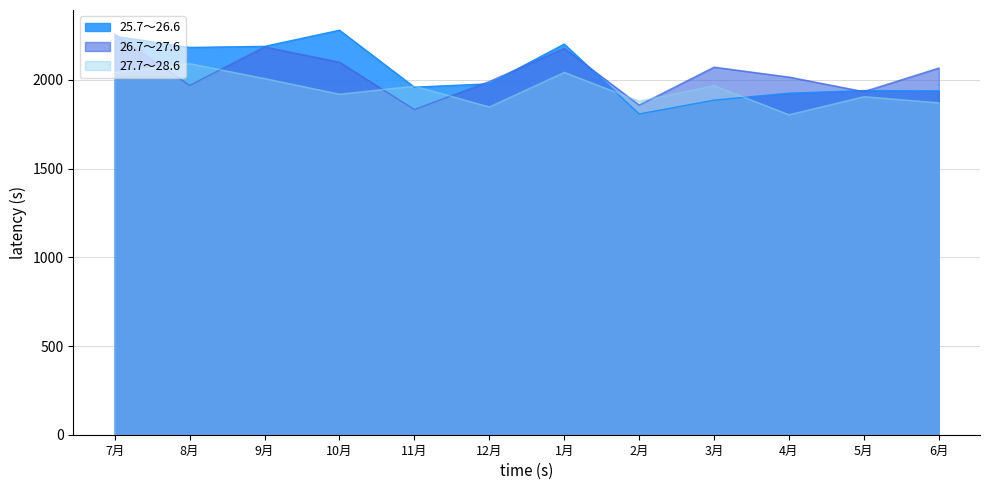

Reading left to right, list all the values displayed in this chart.

25.7～26.6: 7月=2246	8月=2183	9月=2189	10月=2280	11月=1959	12月=1978	1月=2202	2月=1808	3月=1886	4月=1925	5月=1940	6月=1938
26.7～27.6: 7月=2258	8月=1969	9月=2186	10月=2100	11月=1833	12月=1991	1月=2178	2月=1858	3月=2072	4月=2016	5月=1934	6月=2067
27.7～28.6: 7月=2042	8月=2092	9月=2008	10月=1920	11月=1965	12月=1848	1月=2043	2月=1880	3月=1968	4月=1804	5月=1906	6月=1871